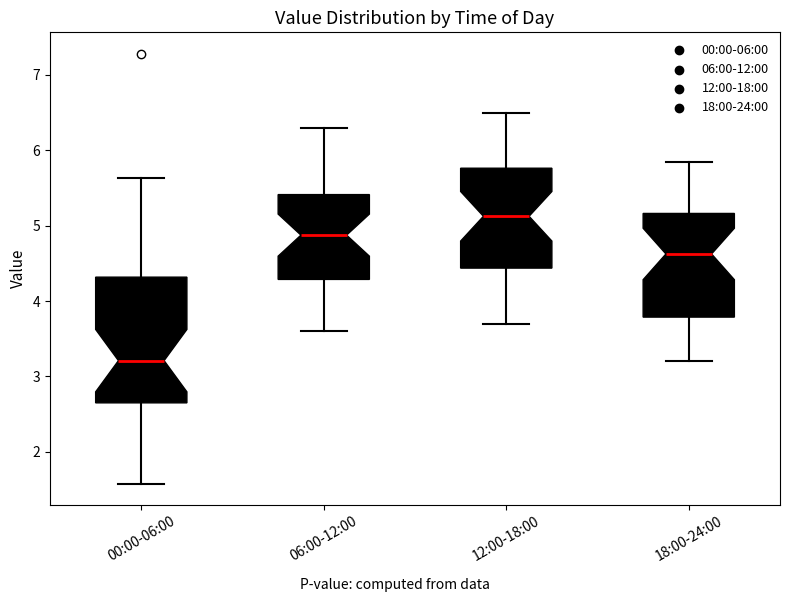

Where is the upper edge of the box for 12:00-18:00 on the y-axis? The values are not printed on the chart, so give them approximately, as read against the axis.

5.8